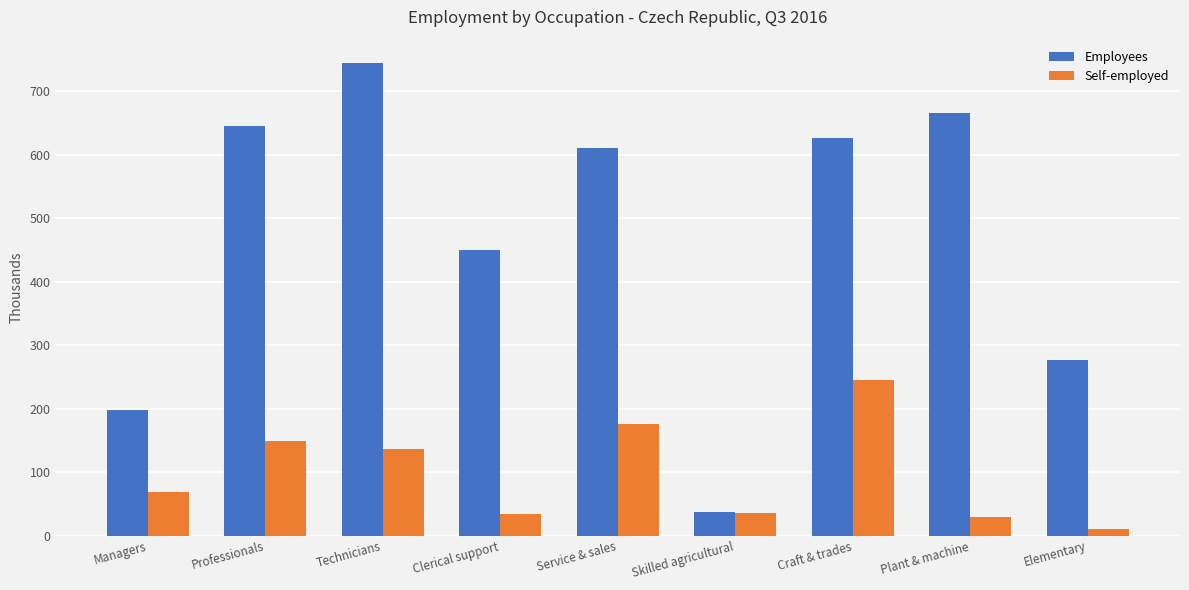

At Craft & trades, list the series in order from largest to smallest.

Employees, Self-employed